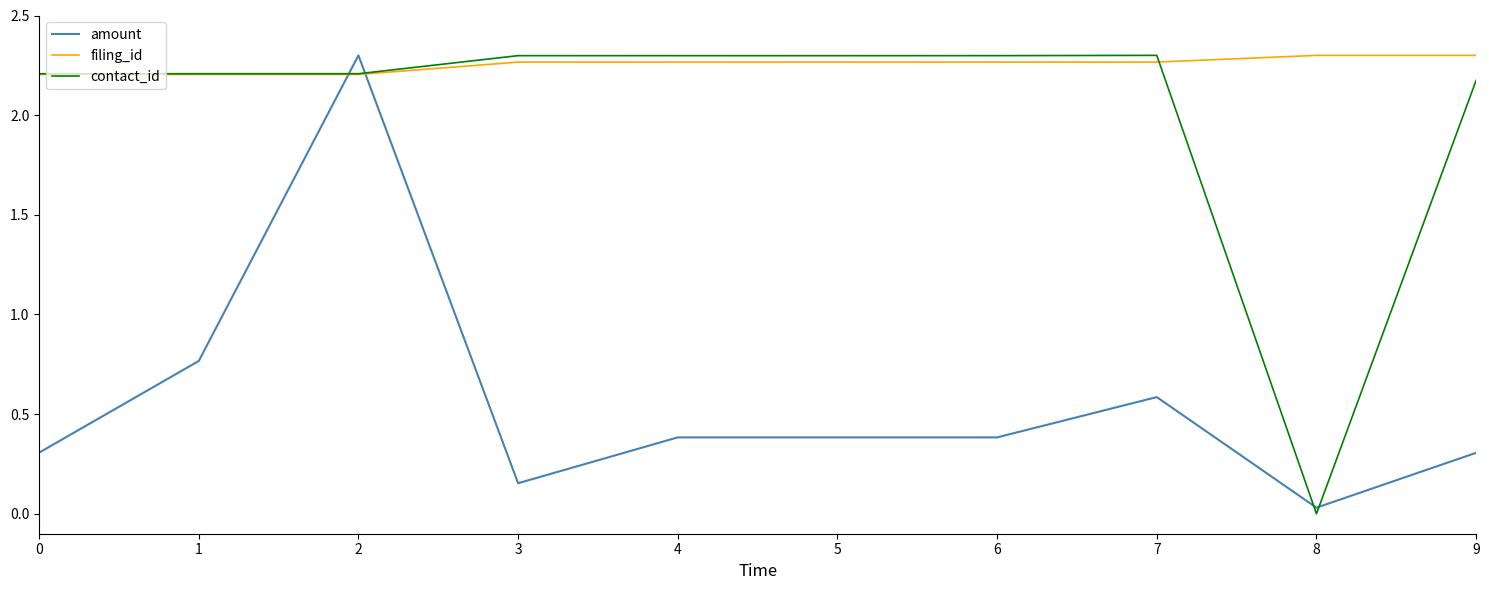

What is the difference between the highest and lowest values at 4?

1.9